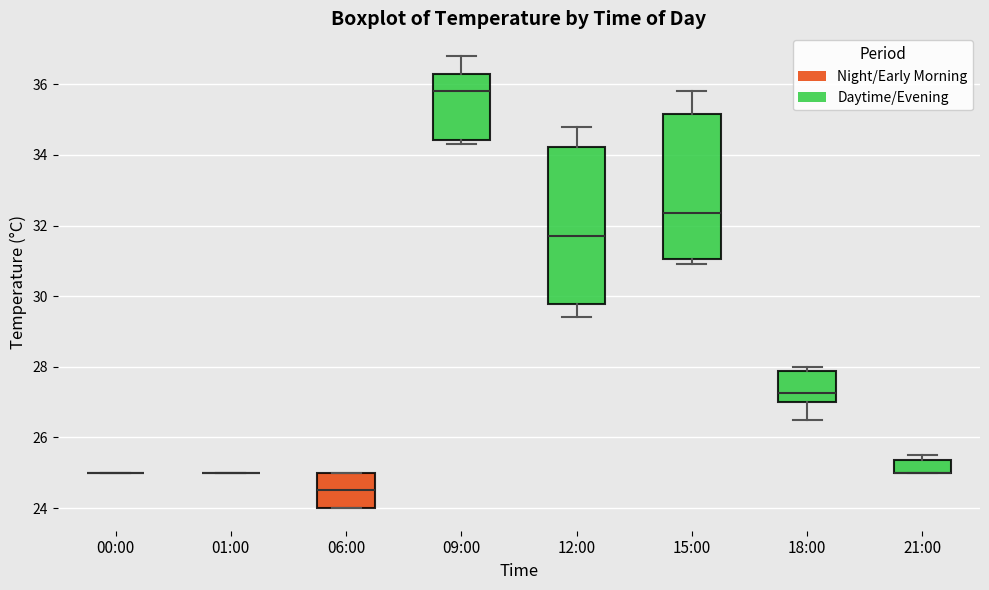

Reading left to right, read every box against the y-axis: the position of its median line, the range the box covers, and the ends of its whiskers. The values are not printed on the chart, so give them approximately, as read against the axis.

00:00: box collapsed to a line at 25.0, whiskers 25.0 to 25.0
01:00: box collapsed to a line at 25.0, whiskers 25.0 to 25.0
06:00: median 24.6, box 24.0 to 25.0, whiskers 24.0 to 25.0
09:00: median 35.8, box 34.4 to 36.4, whiskers 34.4 (just below the box's lower edge) to 36.8
12:00: median 31.8, box 29.8 to 34.2, whiskers 29.4 to 34.8
15:00: median 32.4, box 31.0 to 35.2, whiskers 31.0 (just below the box's lower edge) to 35.8
18:00: median 27.2, box 27.0 to 27.8, whiskers 26.6 to 28.0
21:00: median 25.0 (drawn on the box's lower edge), box 25.0 to 25.4, whiskers 25.0 to 25.6